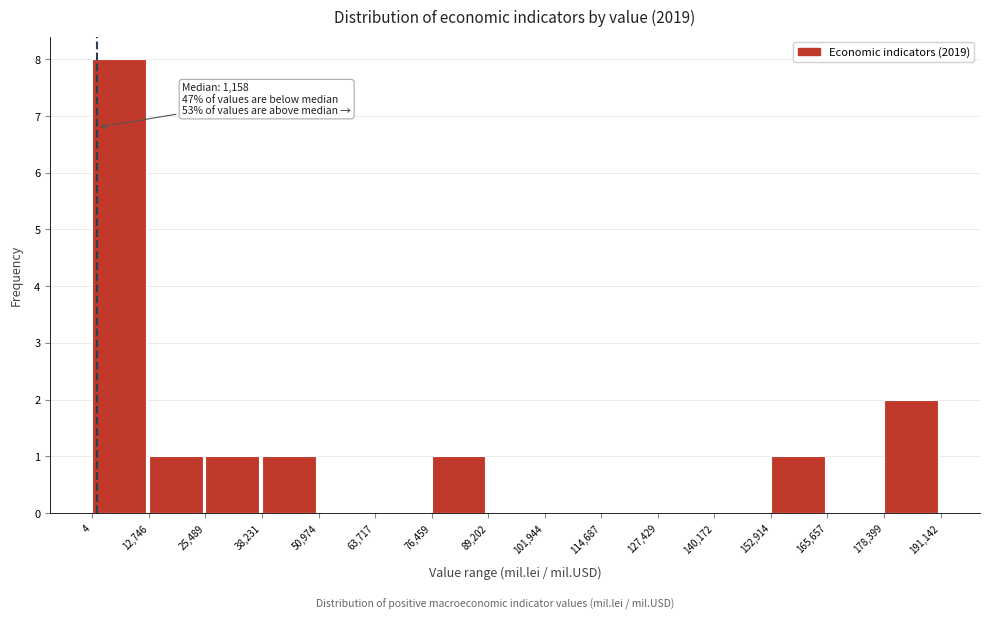

Over which range of the x-axis is the bar tallest?

4 to 12,746